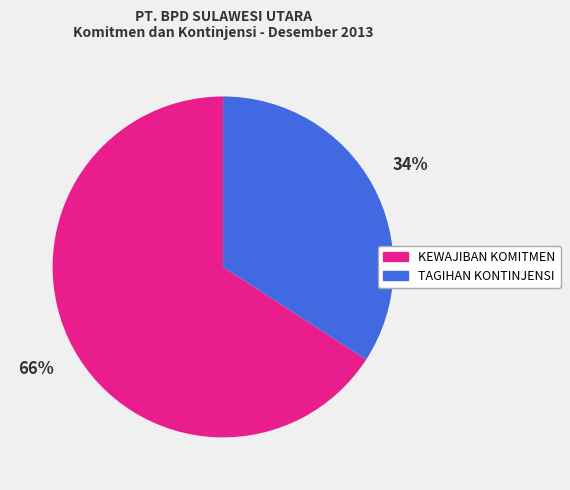

What is the largest slice in the pie chart?

KEWAJIBAN KOMITMEN